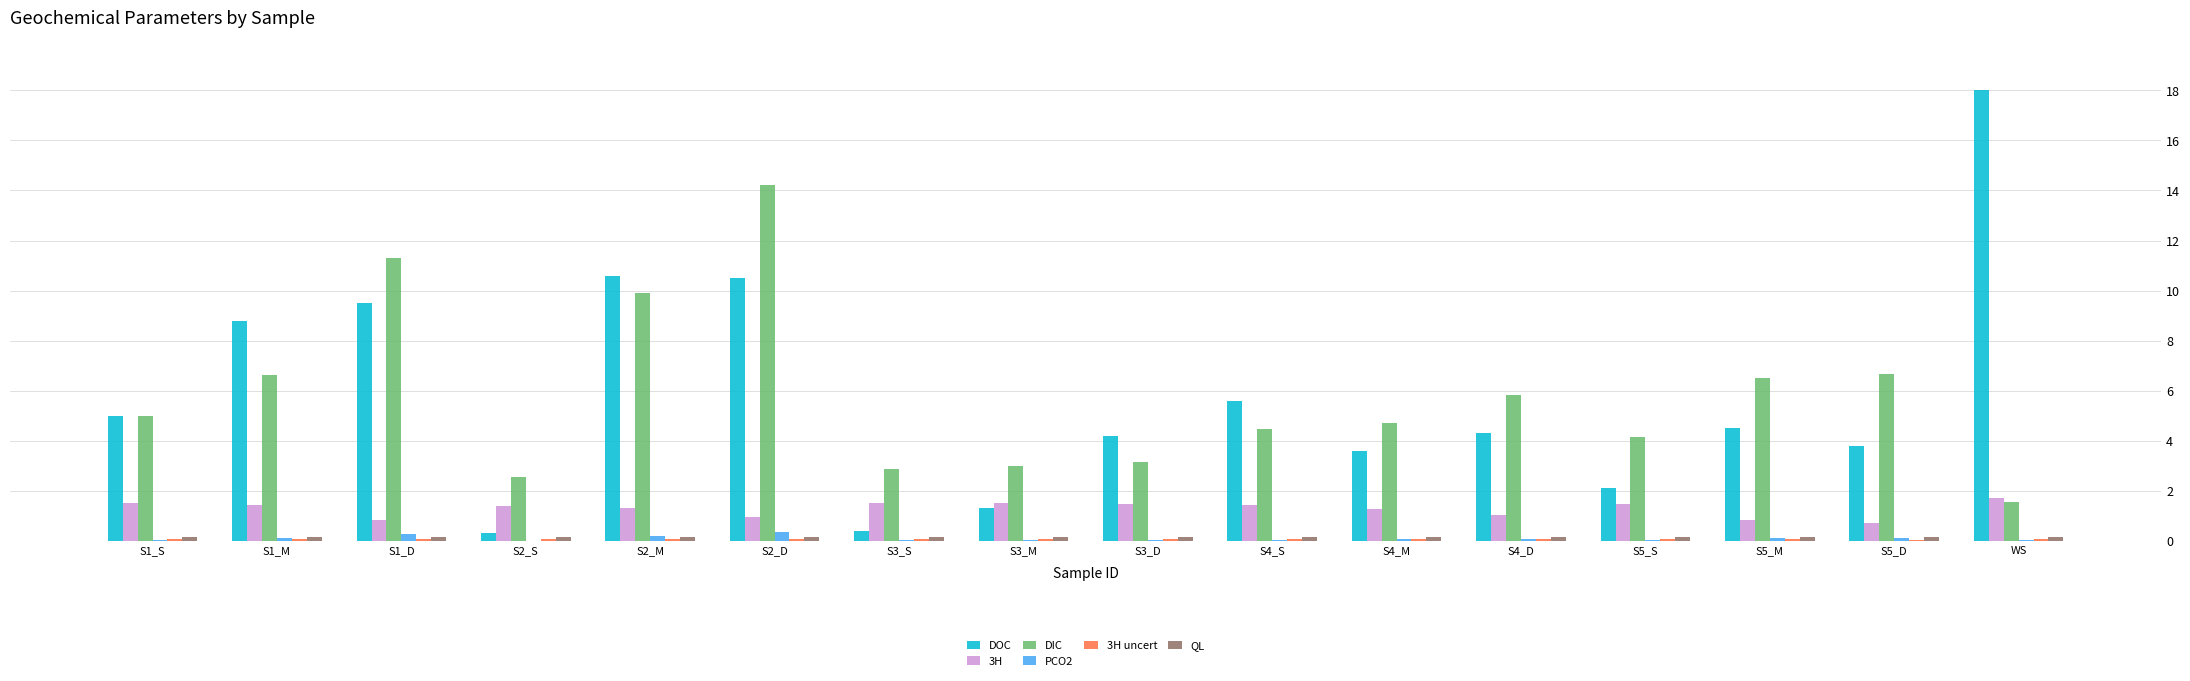

Which category has the highest value in the DOC series?

WS